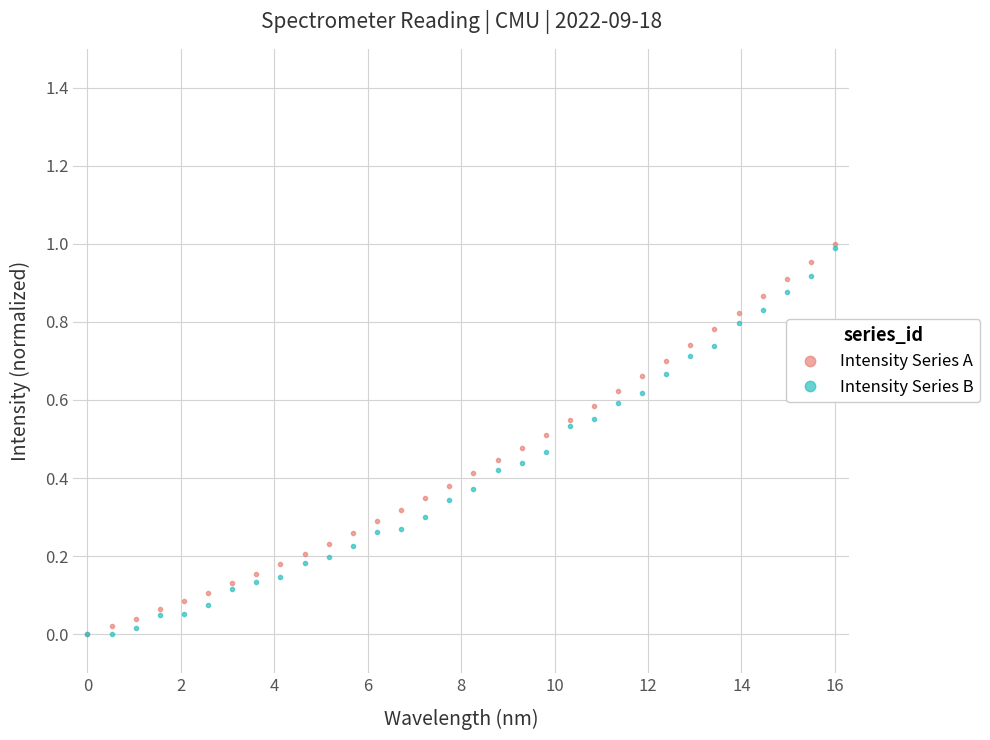

How many data points does each series have?

32